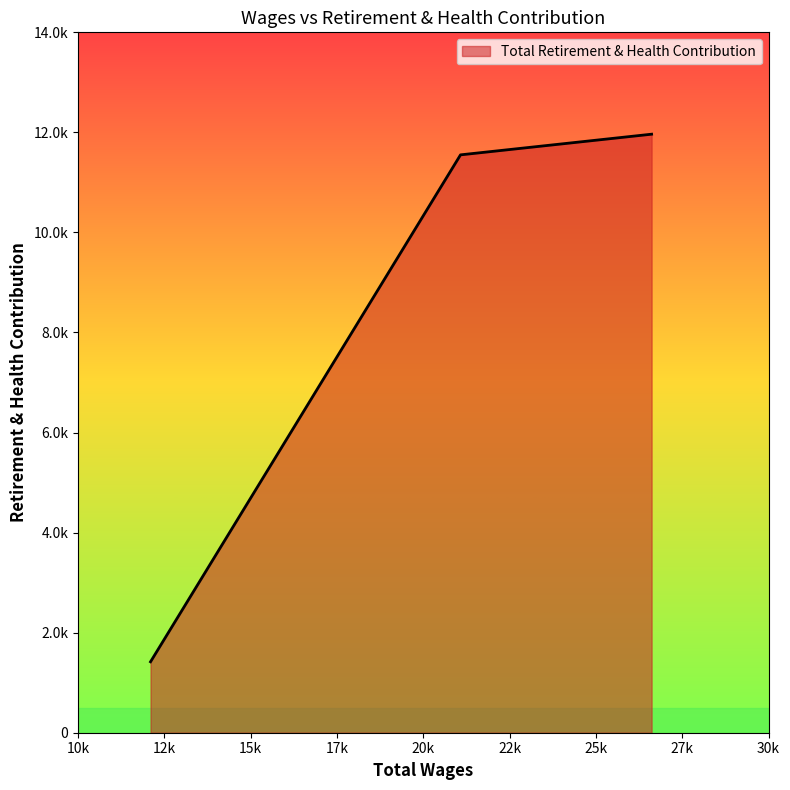

Does the chart have visible grid lines?

No